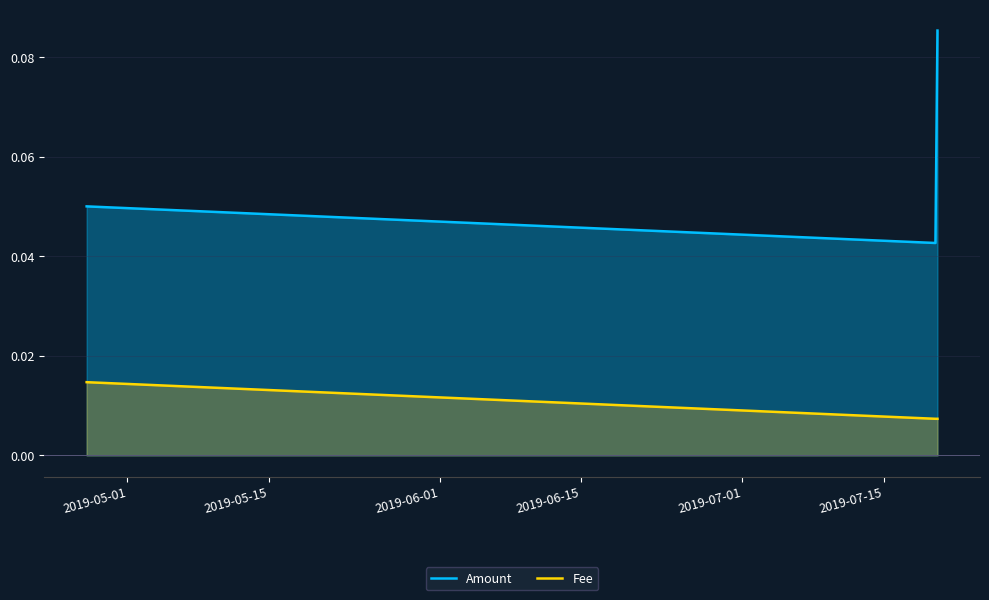

List the series in order of their peak value, highest first.

Amount, Fee